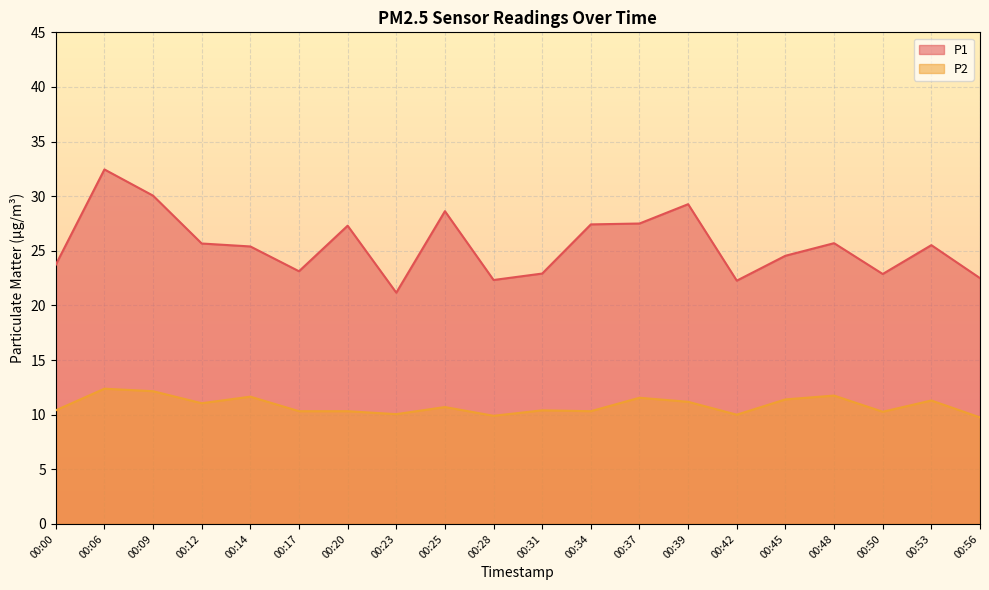

True or false: P1 has a value of 21.2 at 00:23.

True